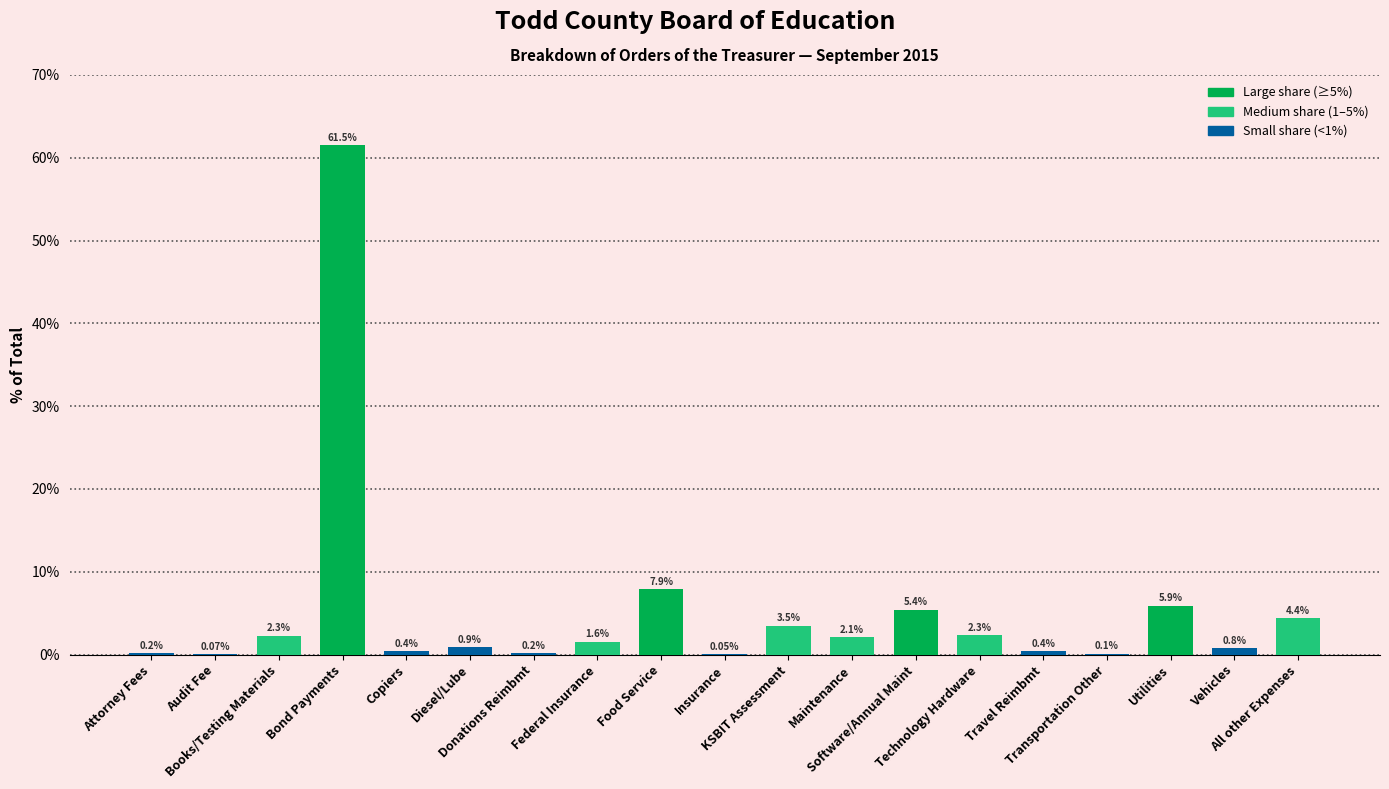

Read the value at Utilities.

5.9